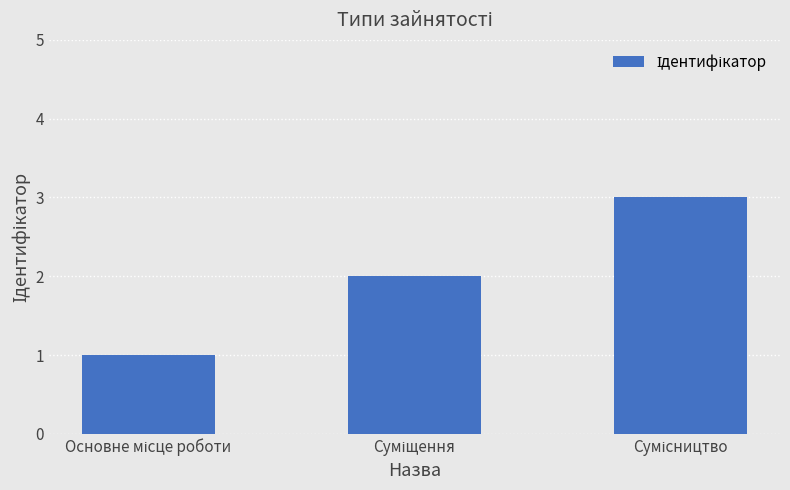

Reading left to right, list all the values displayed in this chart.

1	2	3